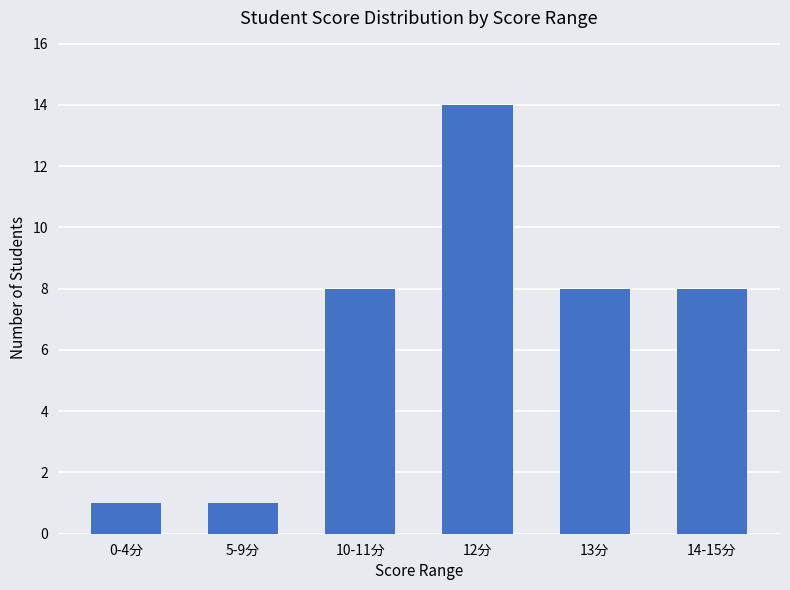

What is the ratio of the value at 10-11分 to the value at 13分?

1.0